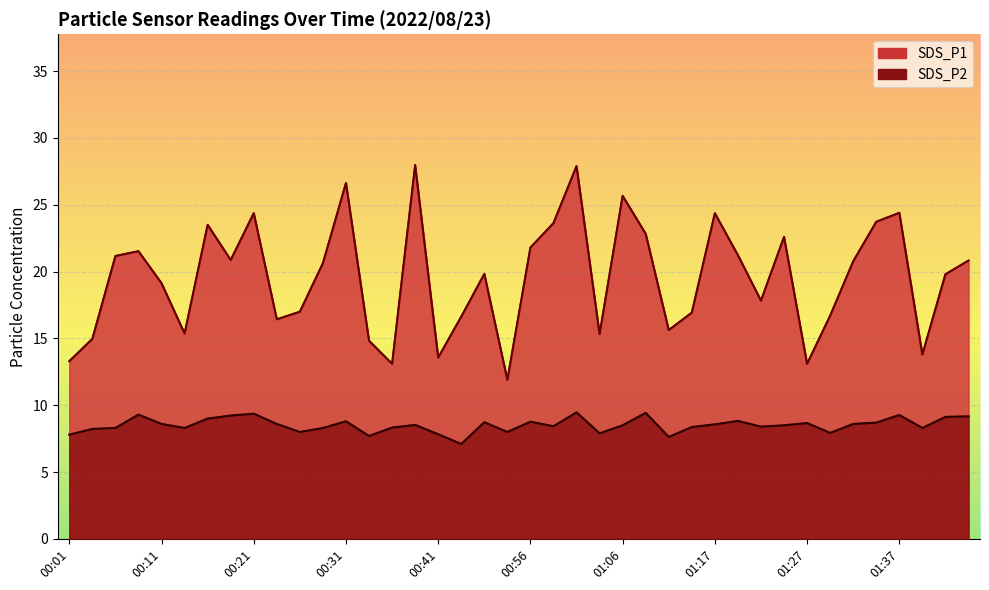

Is it true that SDS_P2 equals 7.7 at 00:33?

True